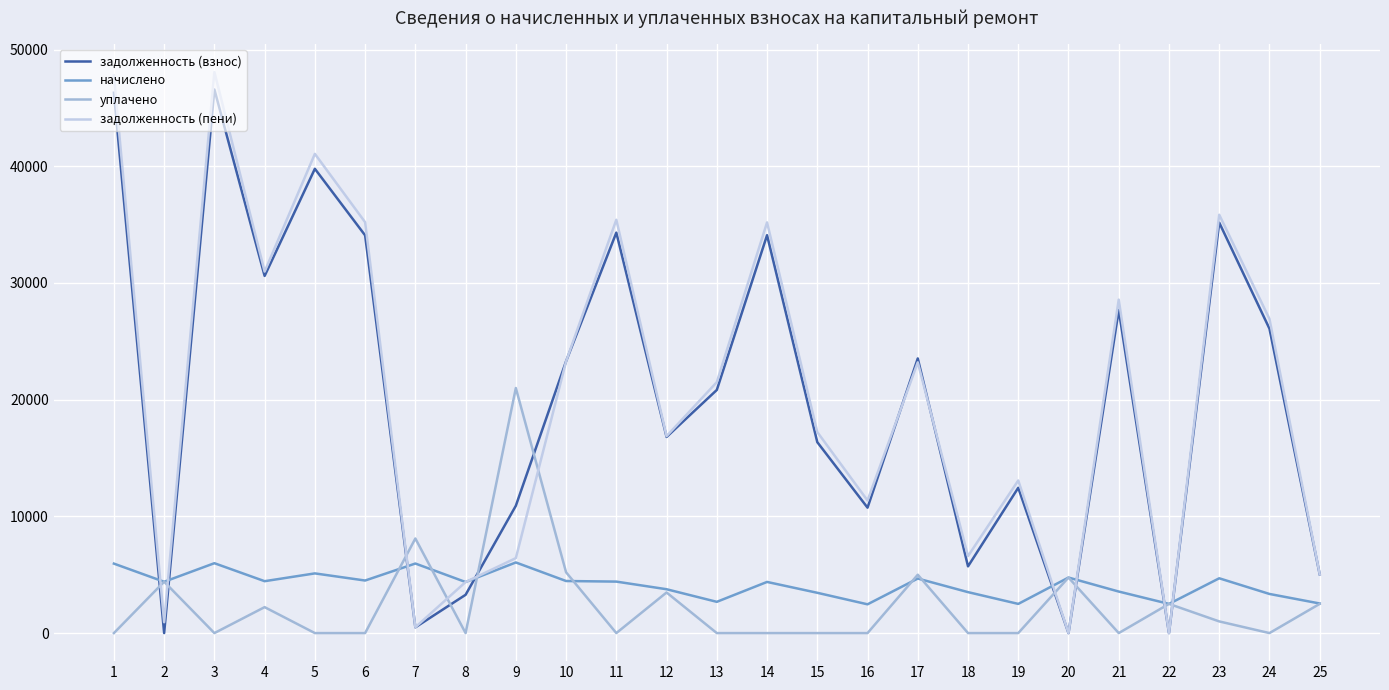

Rank the series by their maximum value, from highest to lowest.

задолженность (пени), задолженность (взнос), уплачено, начислено